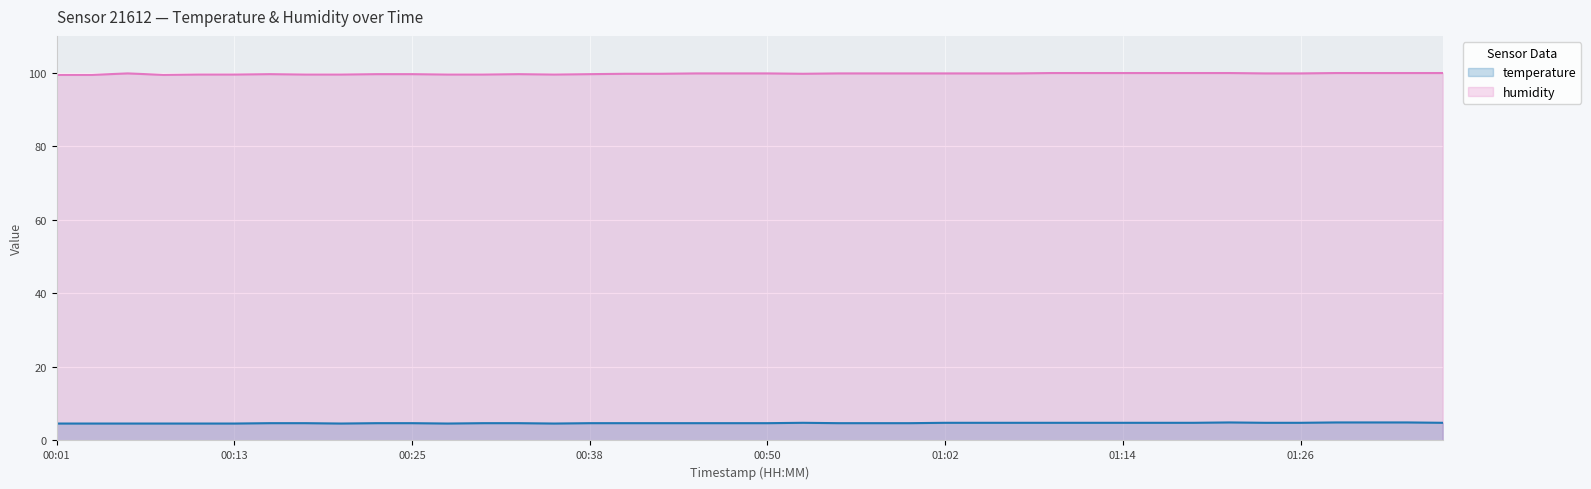

True or false: temperature and humidity intersect in this chart.

False